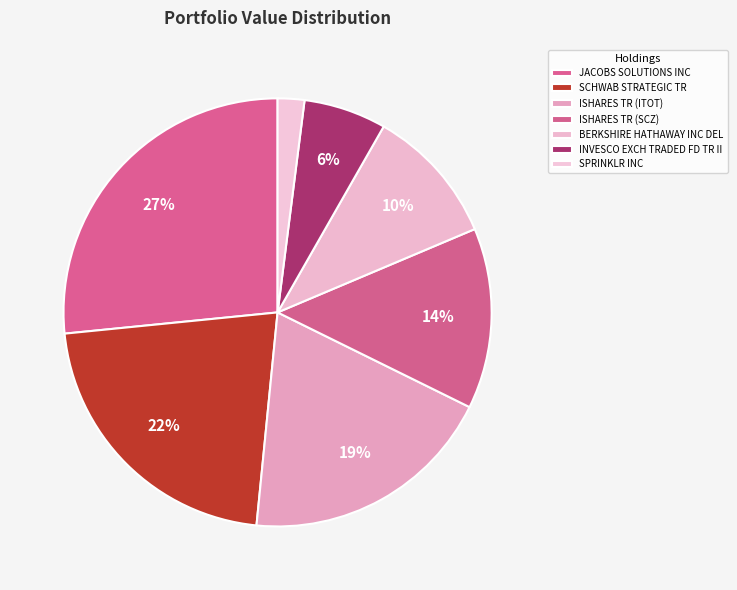

How many slices are in this pie chart?

7